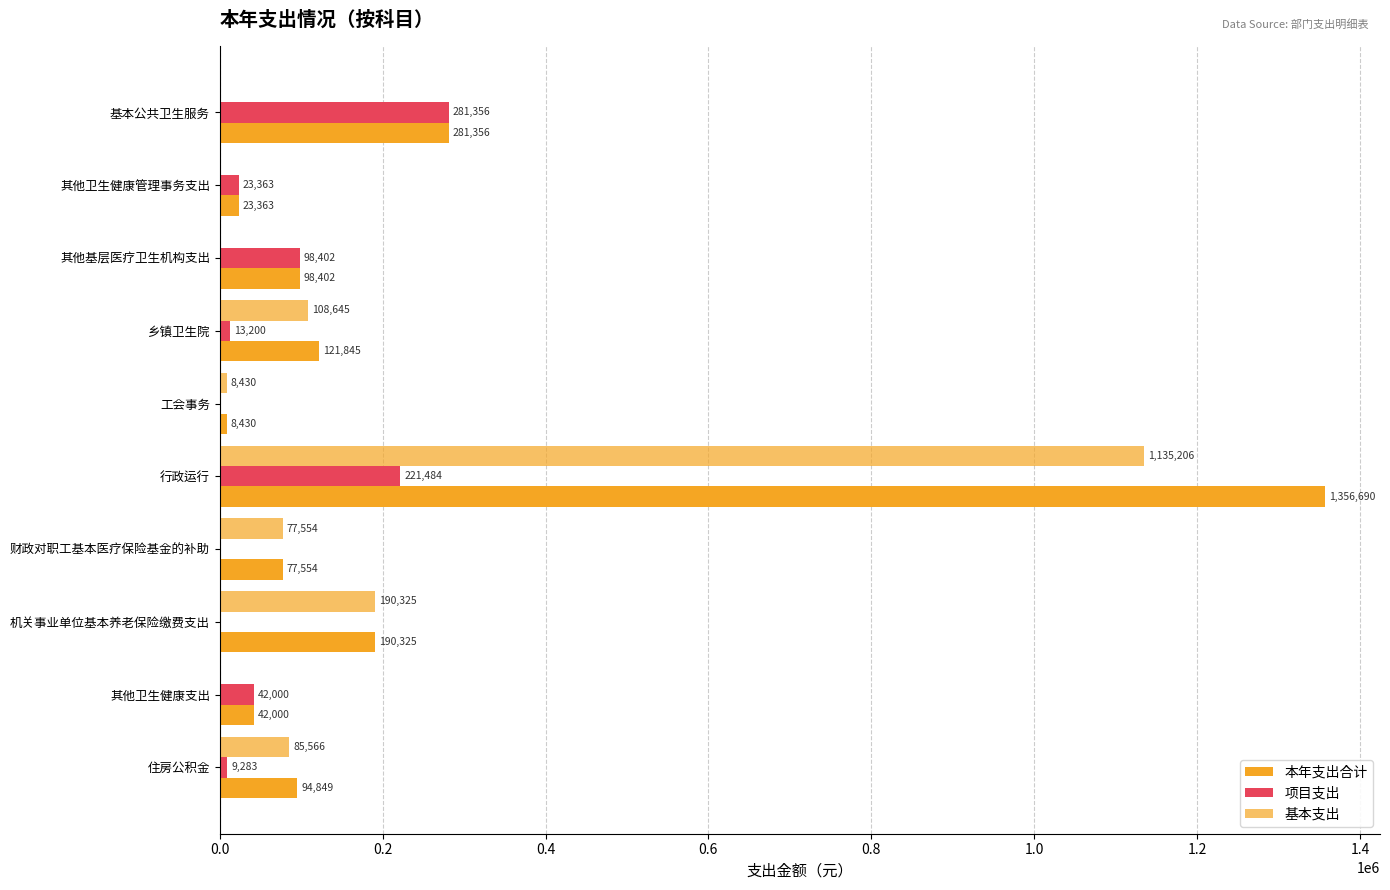

How many positive values does the 基本支出 series have?

6